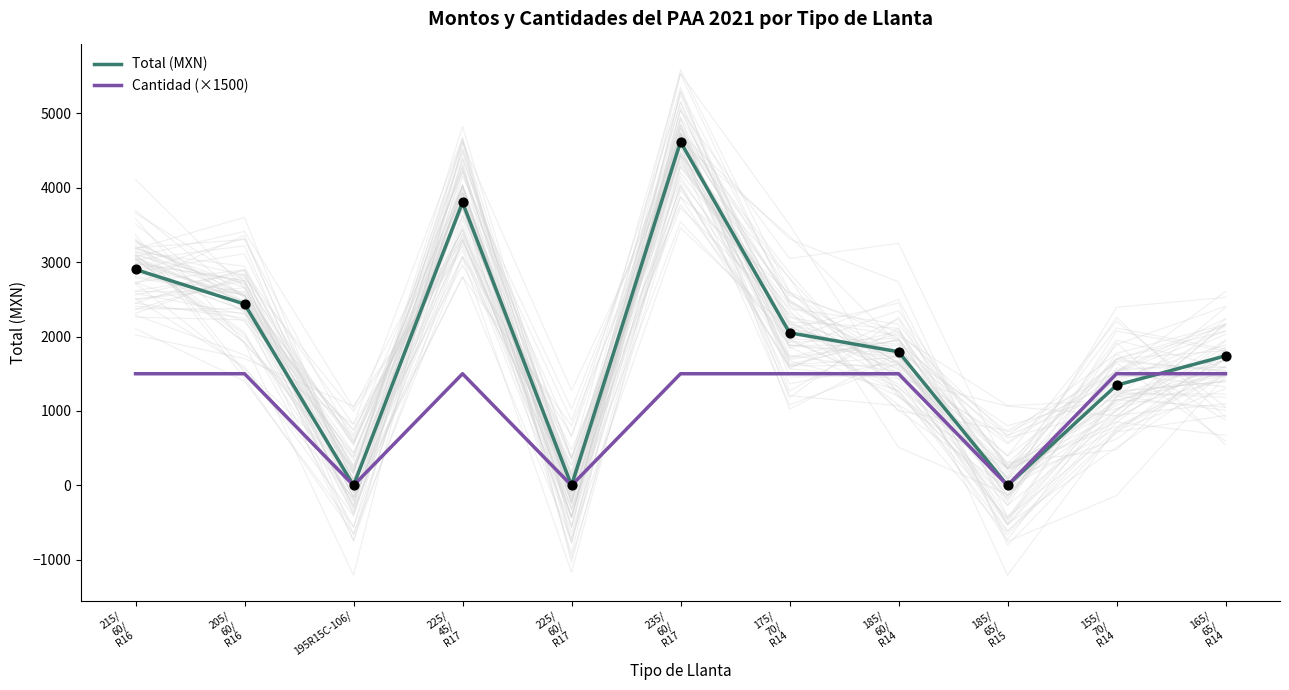

At which category is the sum across all series the highest?

235/
60/
R17